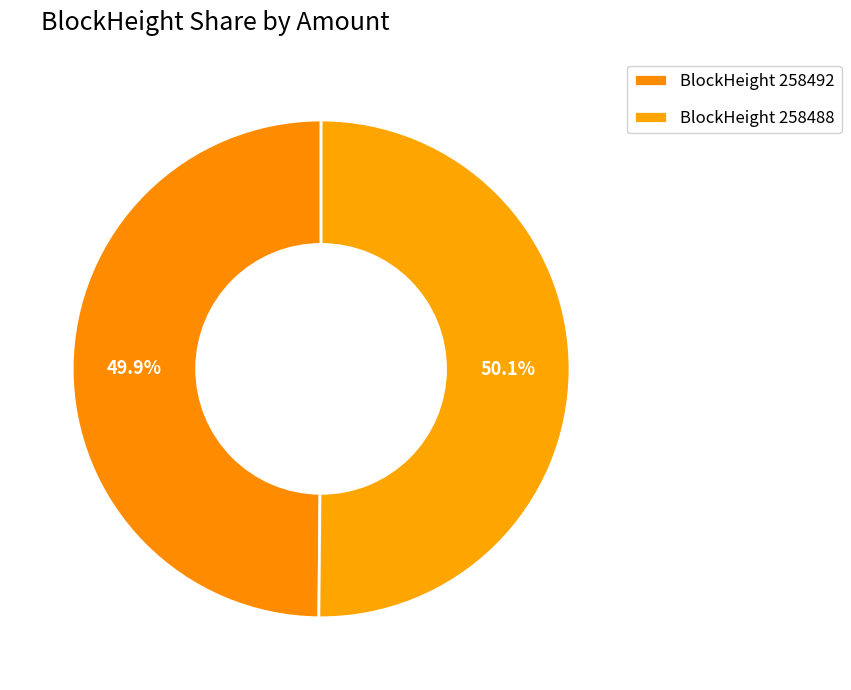

How many slices are in this pie chart?

2